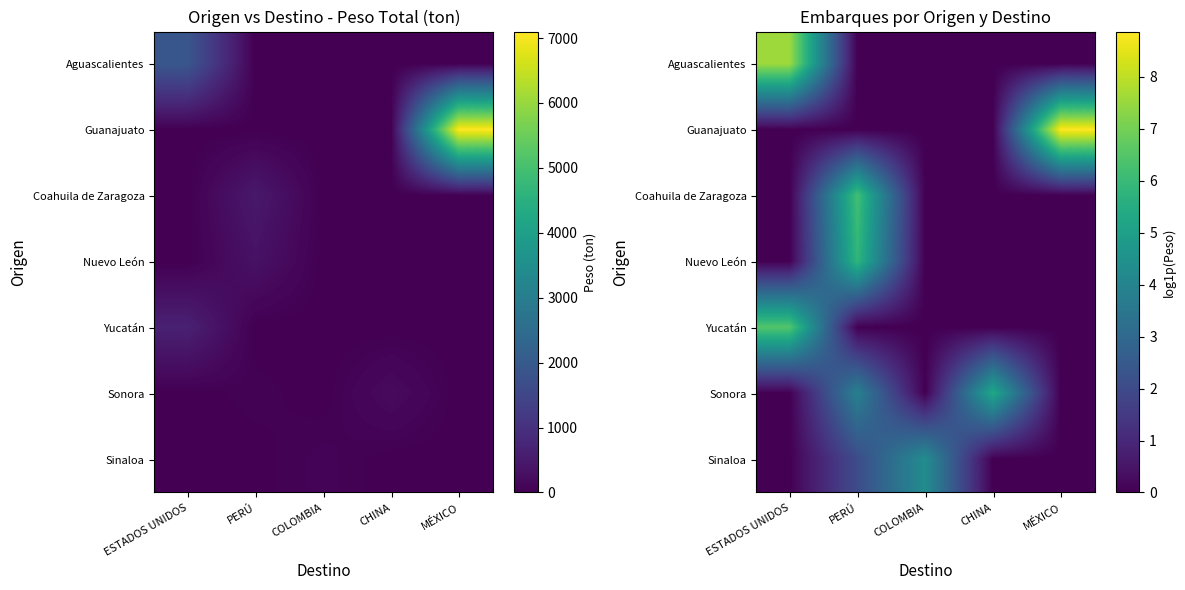

Rank the series at MÉXICO from highest to lowest value.

Guanajuato, Aguascalientes, Coahuila de Zaragoza, Nuevo León, Yucatán, Sonora, Sinaloa